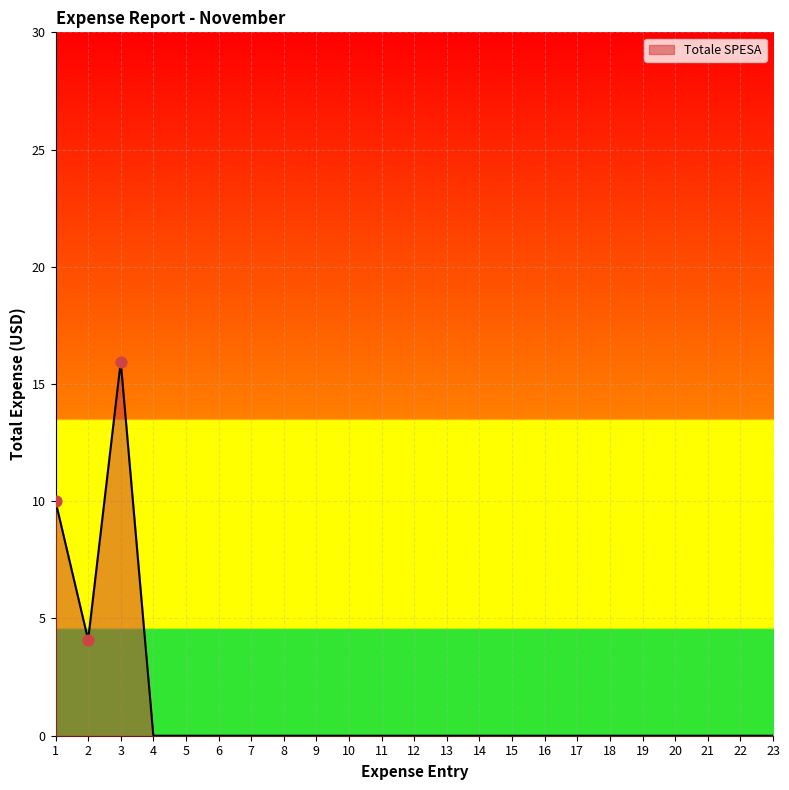

Between 3 and 11, which is larger?

3